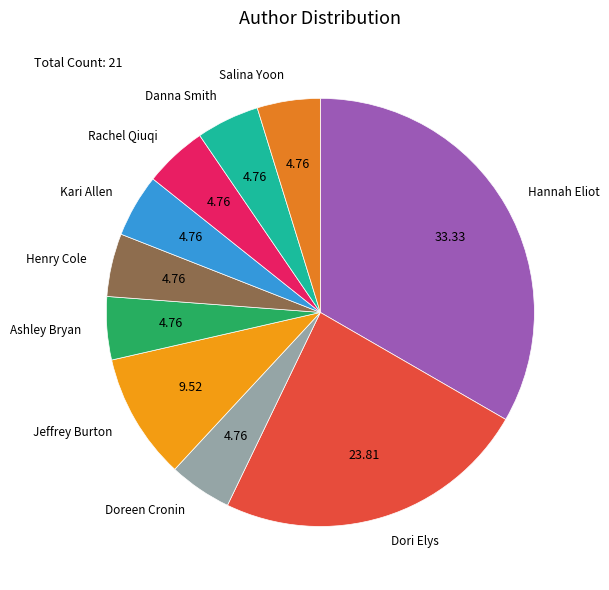

Count the number of slices in the pie.

10